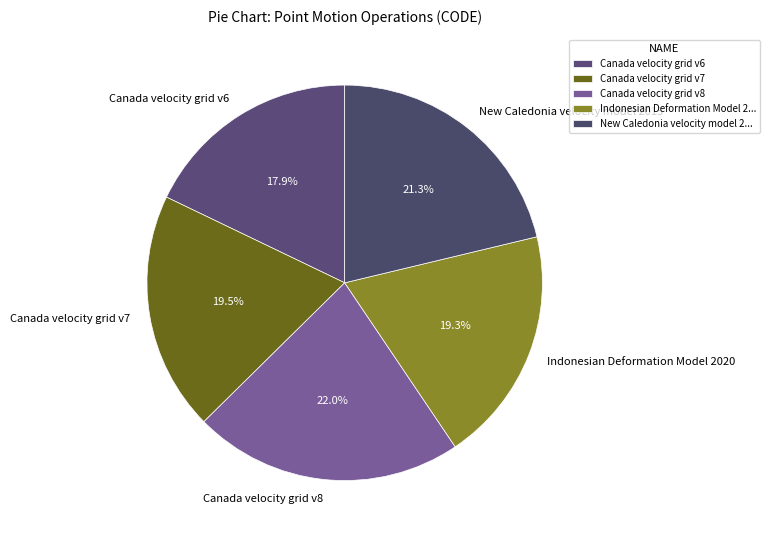

Approximately how many times larger is the value at Canada velocity grid v7 compared to Canada velocity grid v8?

0.9